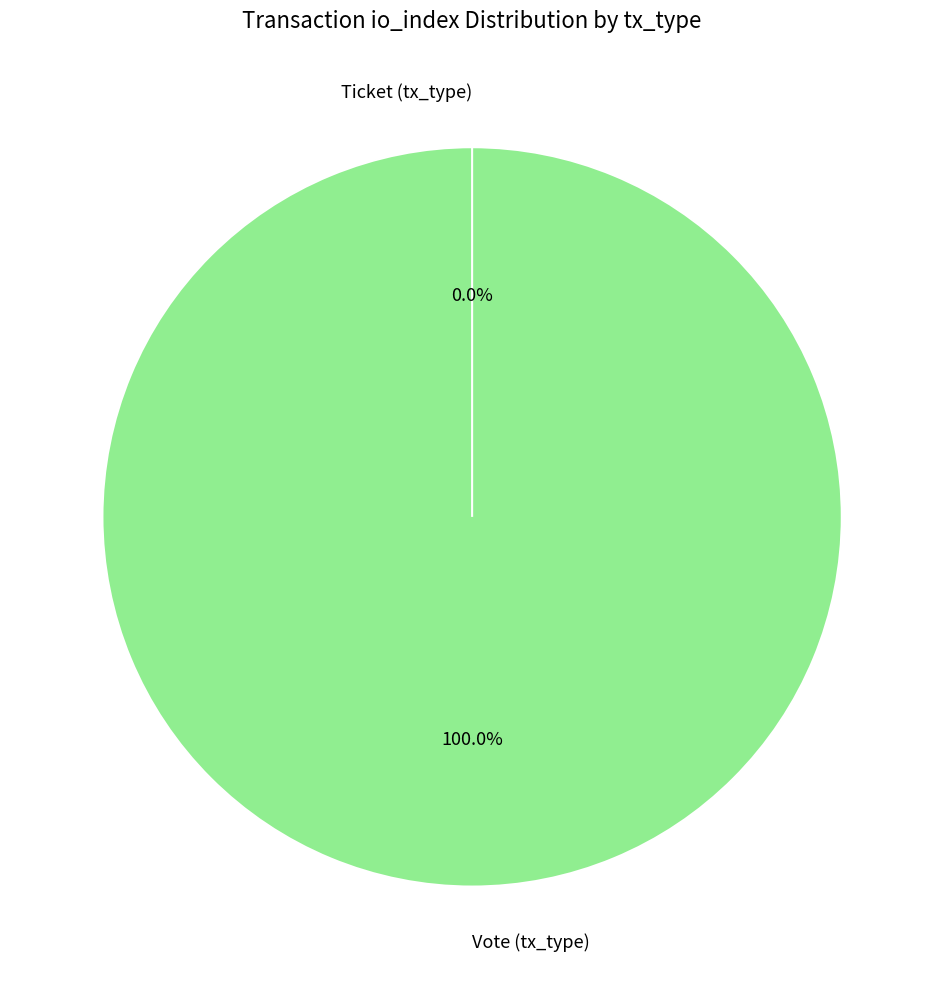

Count the number of slices in the pie.

2